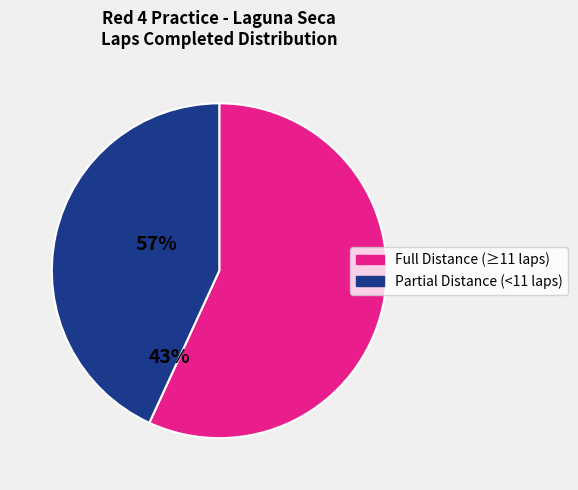

Does any single category account for the majority?

Yes